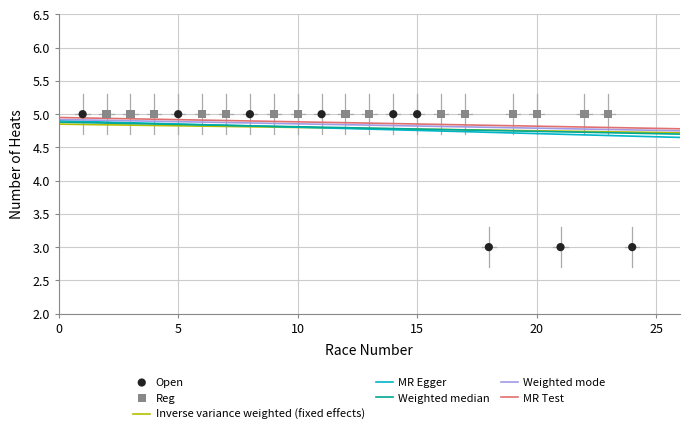

Which series reaches the minimum Y coordinate?

Open